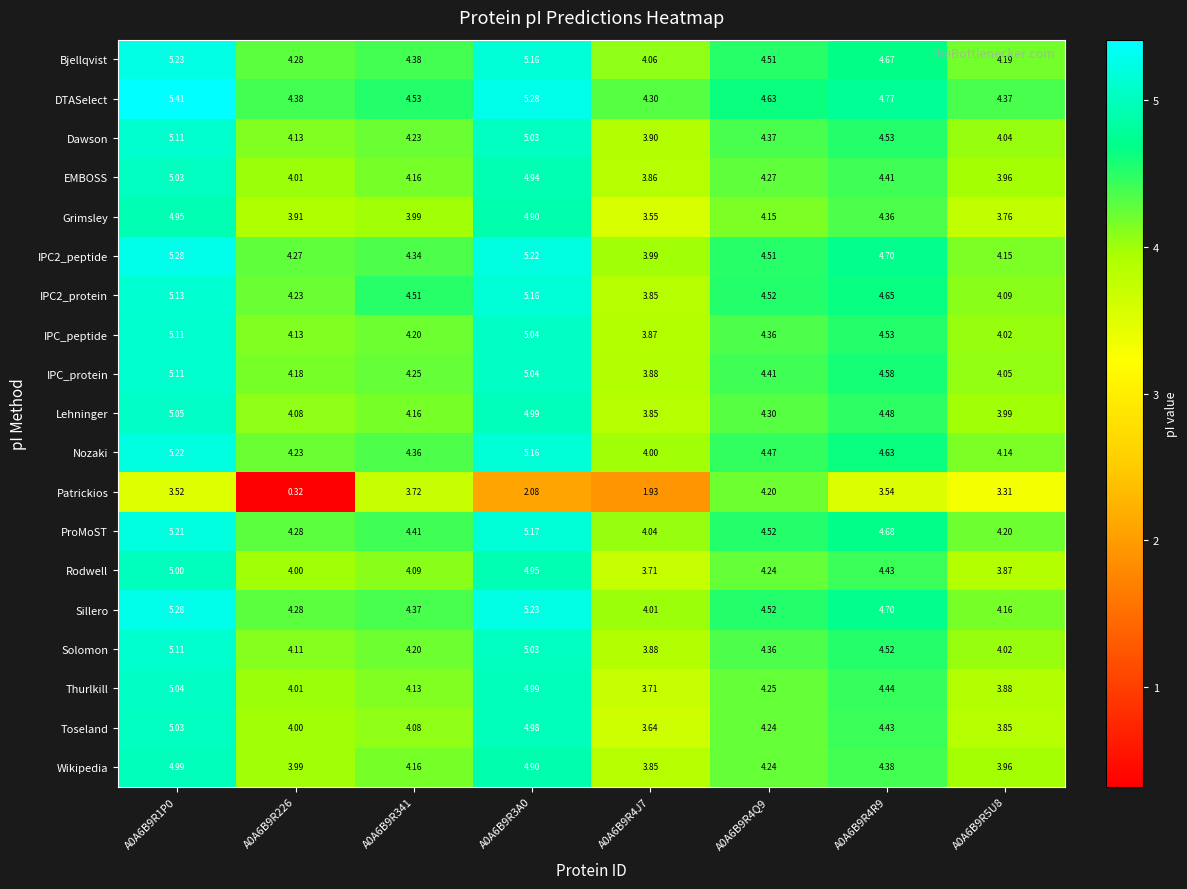

Which series has the largest total across all categories?

DTASelect